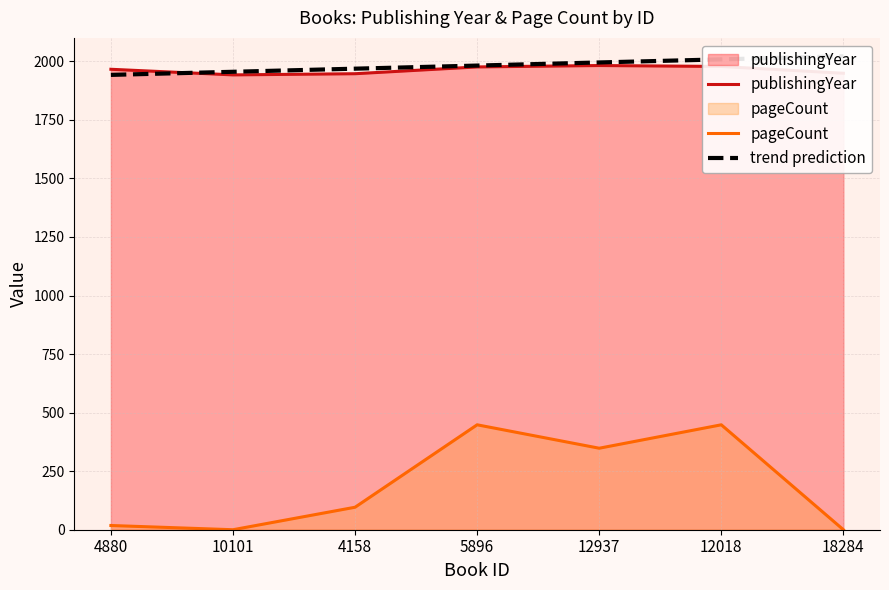

True or false: trend prediction and pageCount intersect in this chart.

False